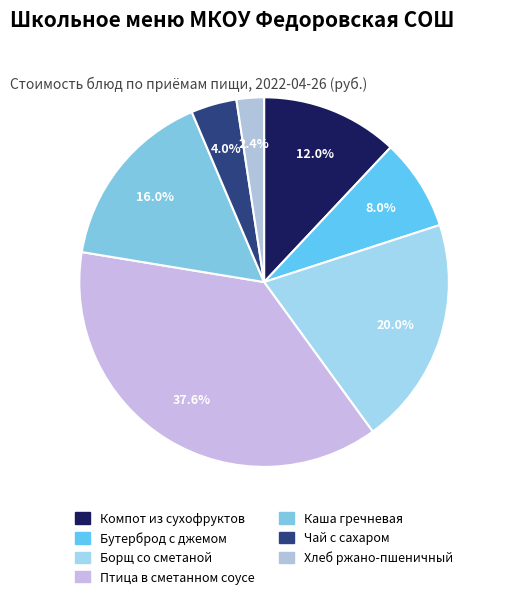

Count the number of slices in the pie.

7